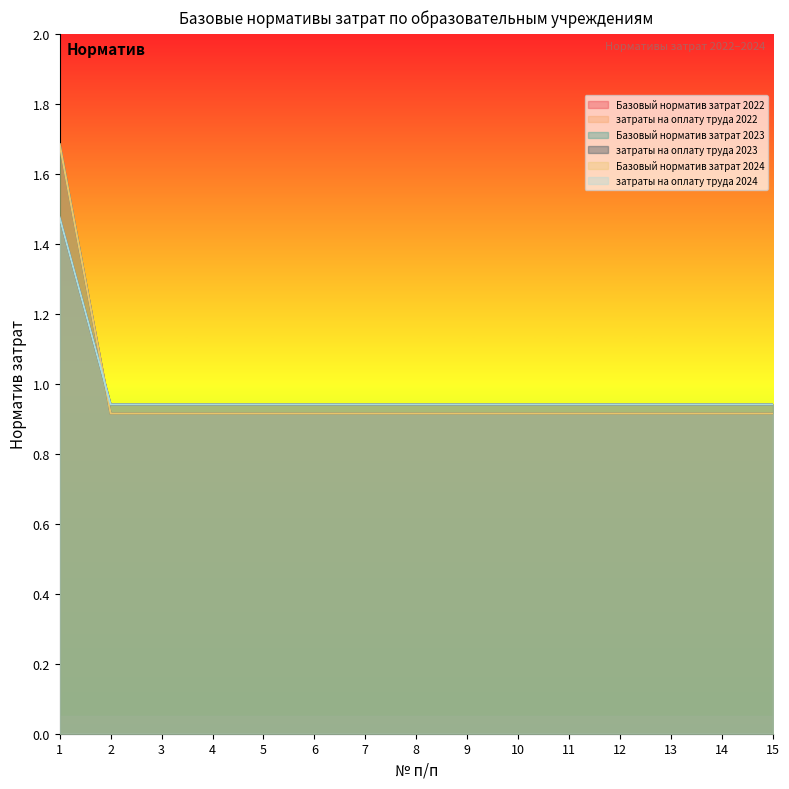

Does the chart display data point markers on the line(s)?

No